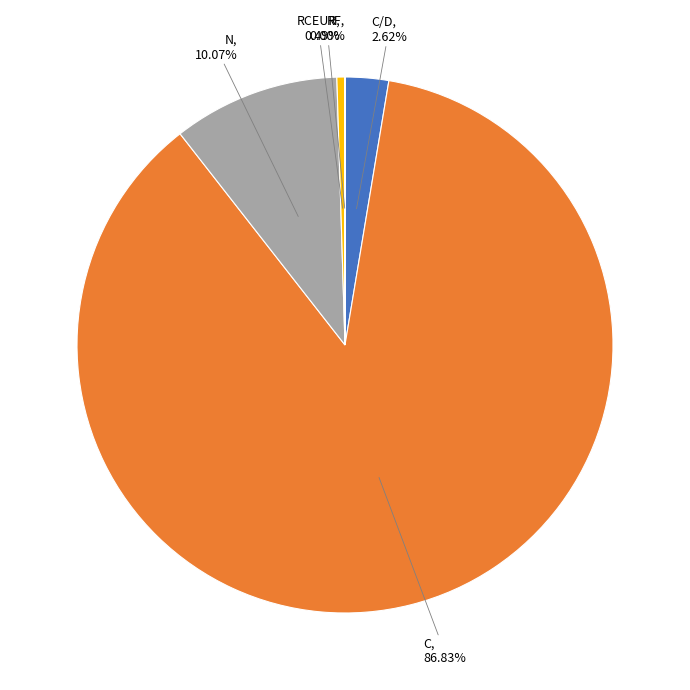

What percentage is the C/D slice, to the nearest percent?

3%